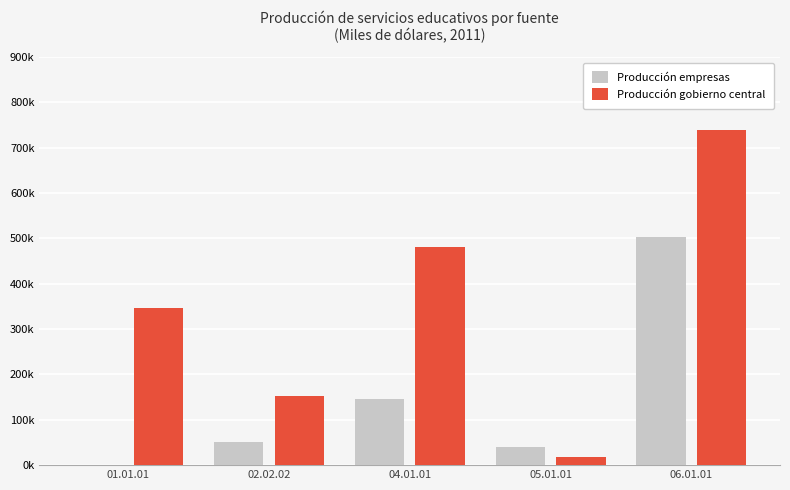

What are all the series names shown in the legend?

Producción empresas, Producción gobierno central